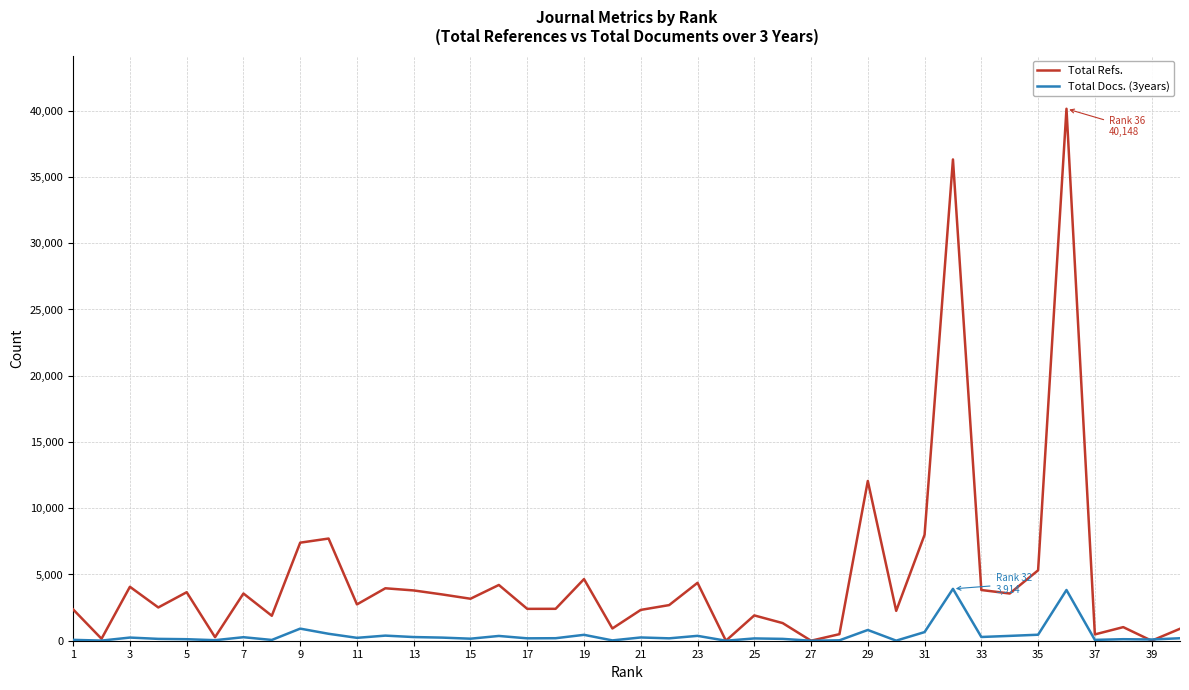

Count the number of data series in this chart.

2